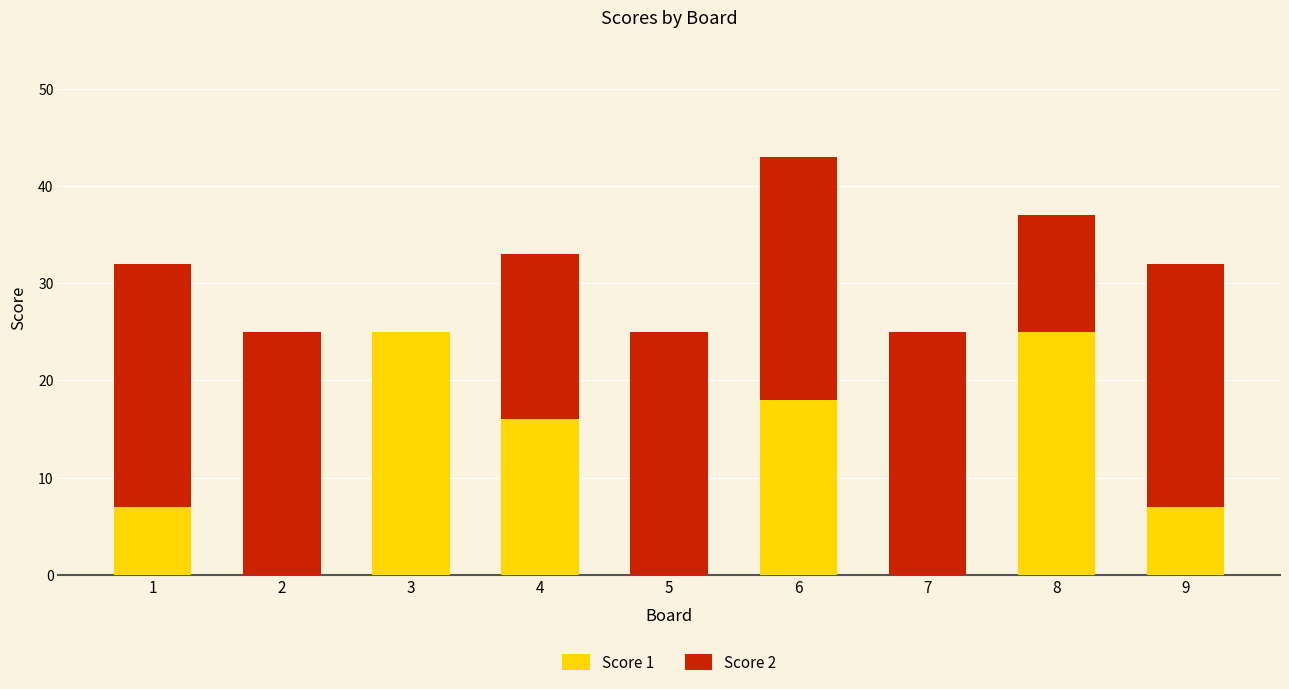

What is the sum of the Score 1 values at 6 and 9?

25